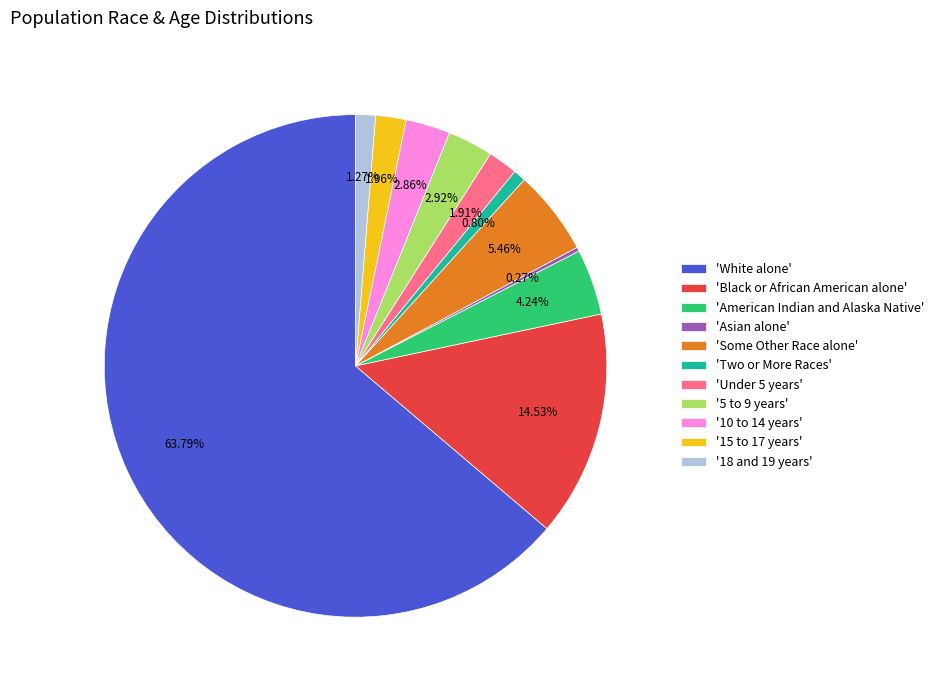

What is the largest slice in the pie chart?

'White alone'